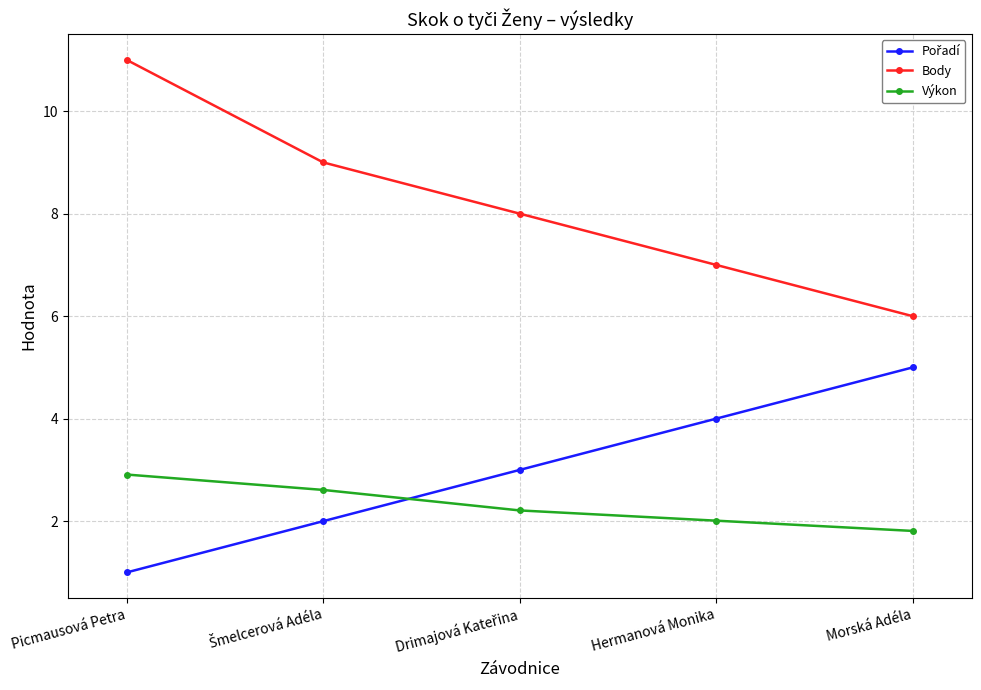

What is the difference between the maximum and minimum values in the Body series?

5.0